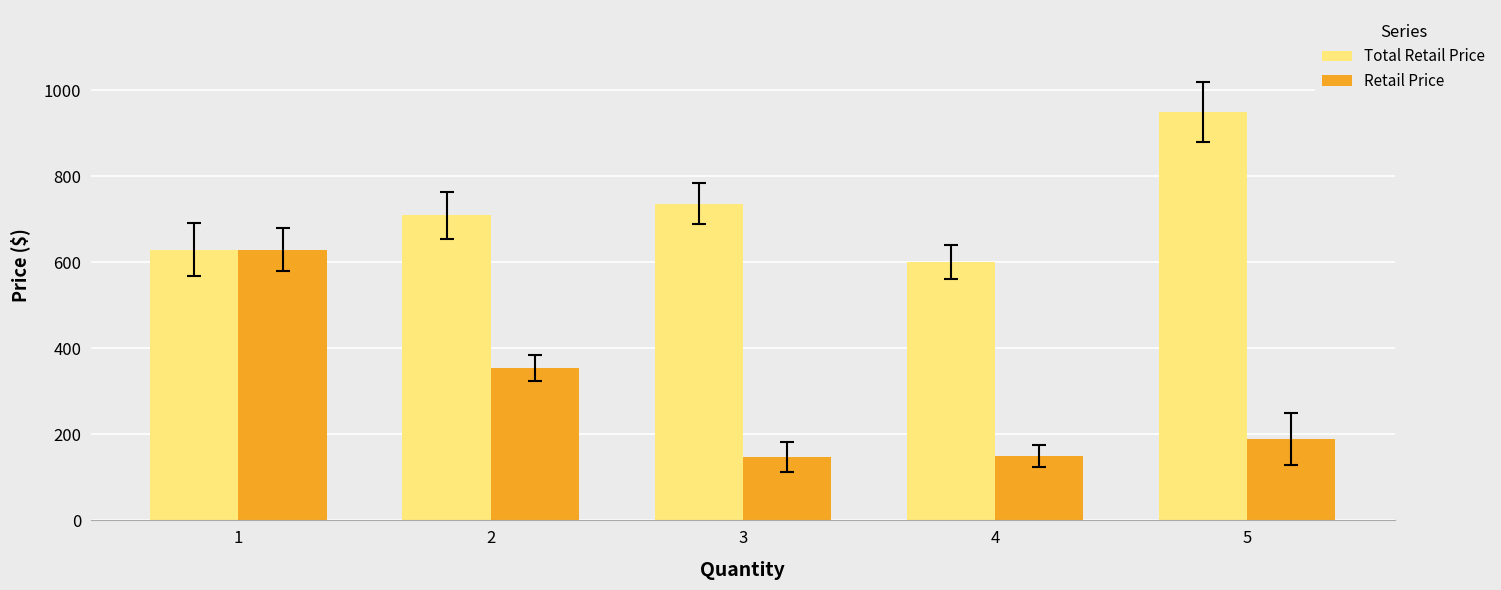

True or false: Total Retail Price has a value of 1090.2 at 1.

False